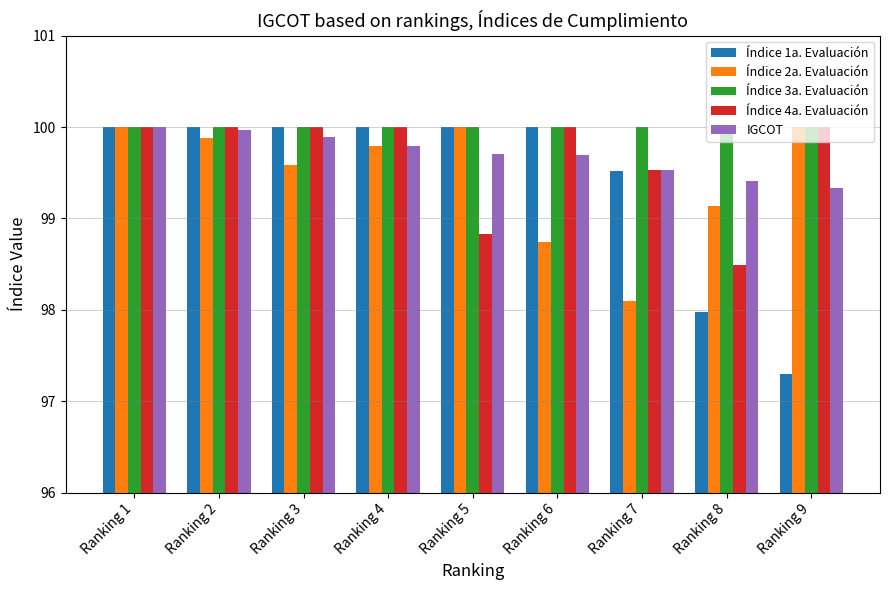

What is the difference between the maximum and minimum values in the Índice 2a. Evaluación series?

1.9